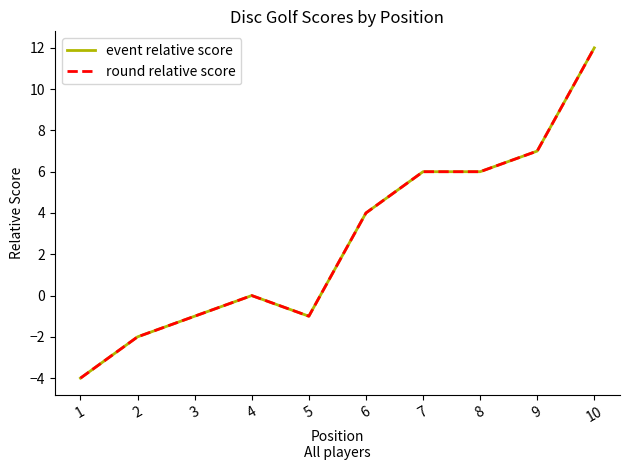

True or false: round relative score has more than 0 points higher than both neighbors.

True